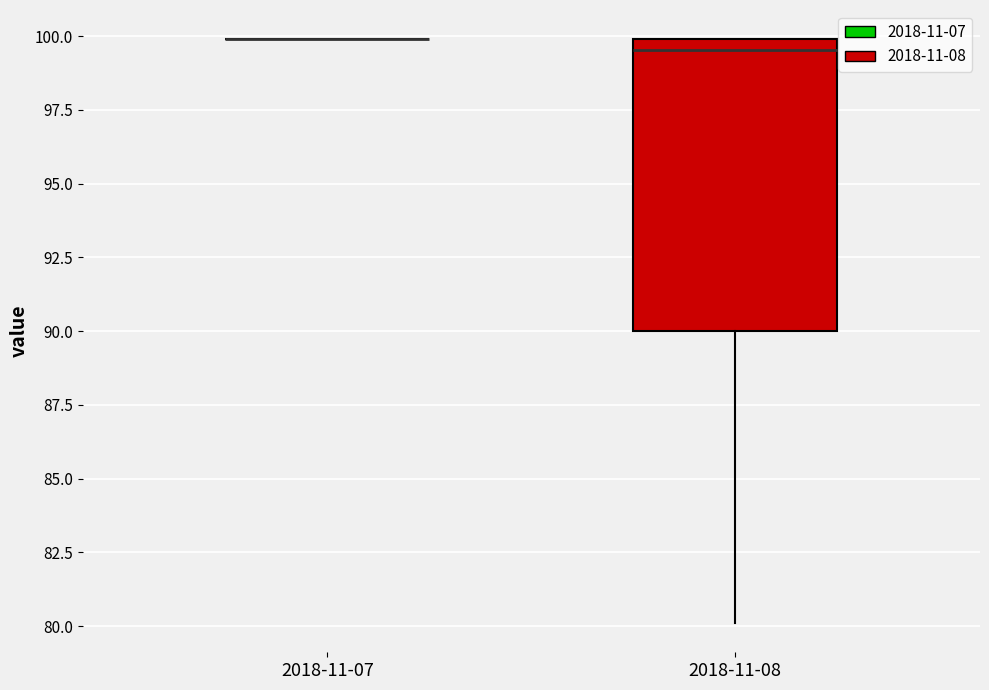

Reading left to right, read every box against the y-axis: the position of its median line, the range the box covers, and the ends of its whiskers. The values are not printed on the chart, so give them approximately, as read against the axis.

2018-11-07: box collapsed to a line at 100.0, whiskers 100.0 to 100.0
2018-11-08: median 99.5, box 90.0 to 100.0, whiskers 80.0 to 100.0